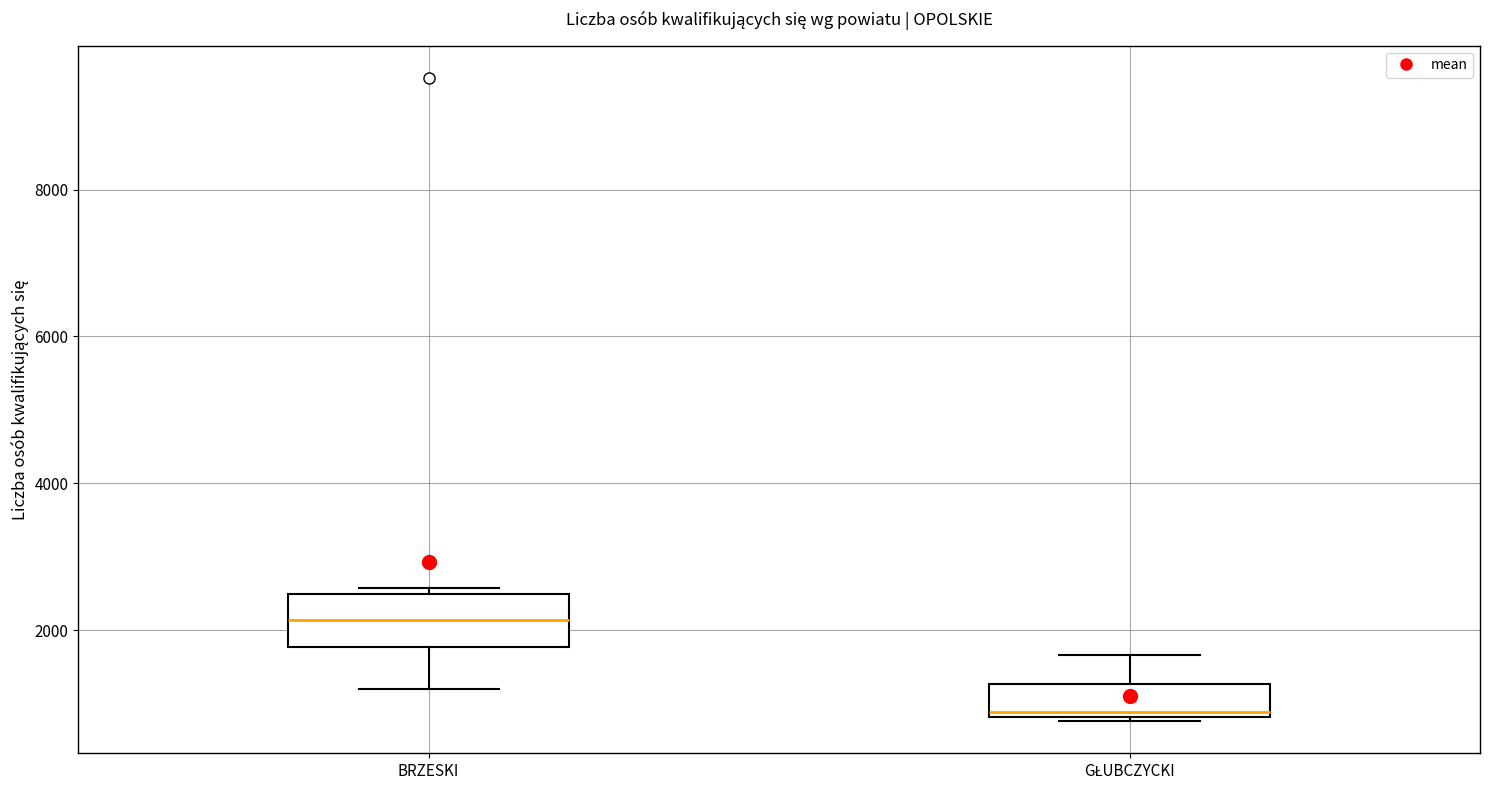

Reading left to right, read every box against the y-axis: the position of its median line, the range the box covers, and the ends of its whiskers. The values are not printed on the chart, so give them approximately, as read against the axis.

BRZESKI: median 2200, box 1800 to 2400, whiskers 1200 to 2600
GŁUBCZYCKI: median 800 (just above the box's lower edge), box 800 to 1200, whiskers 800 (just below the box's lower edge) to 1600